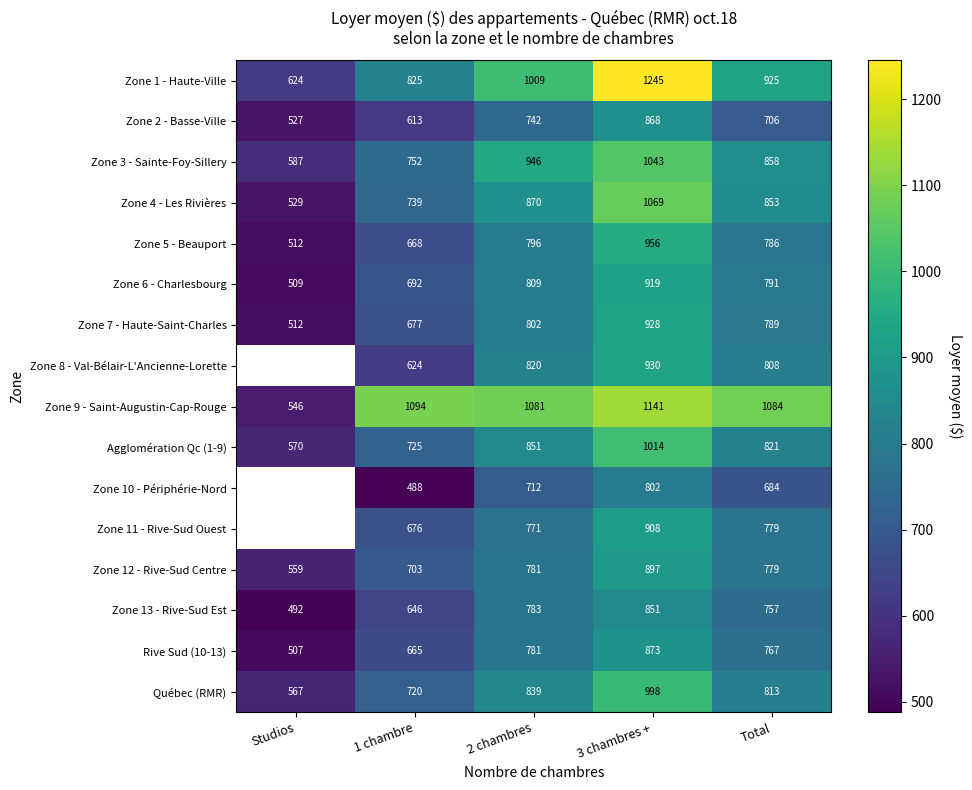

What is the spread (max minus min) of values at 2 chambres?

369